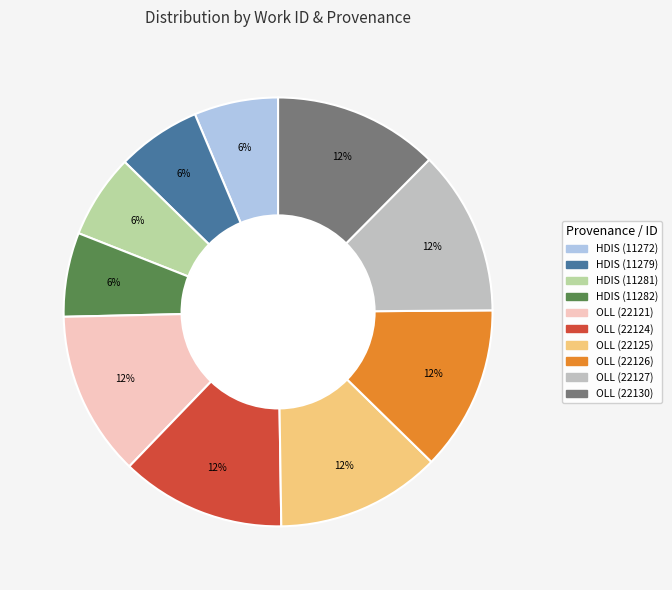

To the nearest percent, what portion does HDIS (11282) represent?

6%